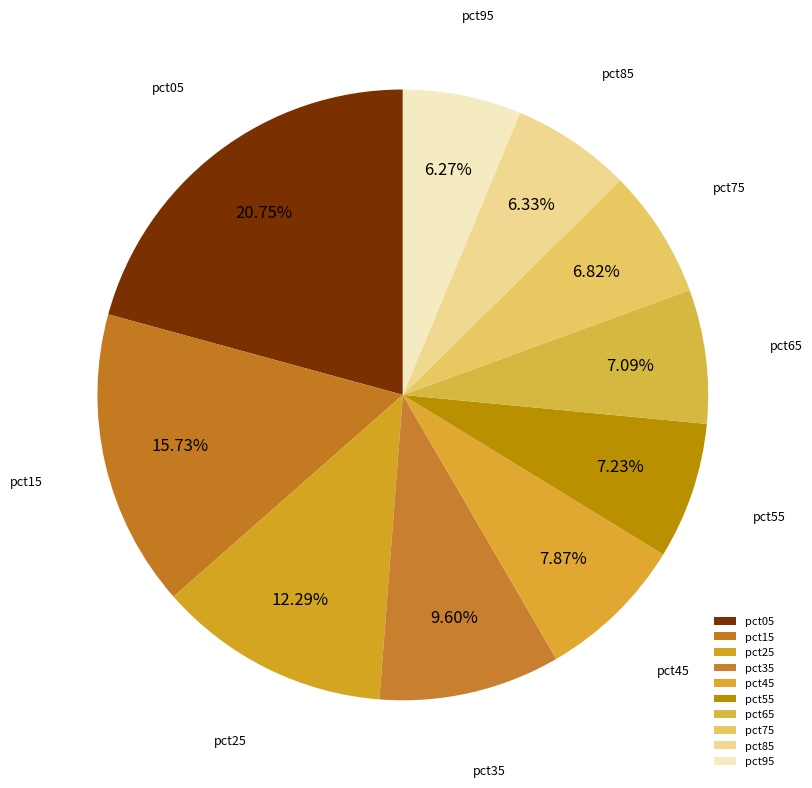

Approximately how many times larger is the value at pct75 compared to pct35?

0.7